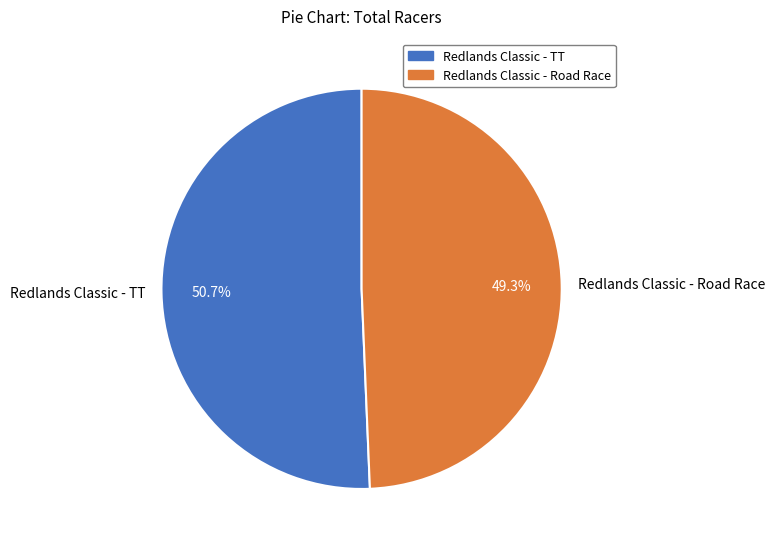

Is it true that Redlands Classic - Road Race is 37% of the pie?

False